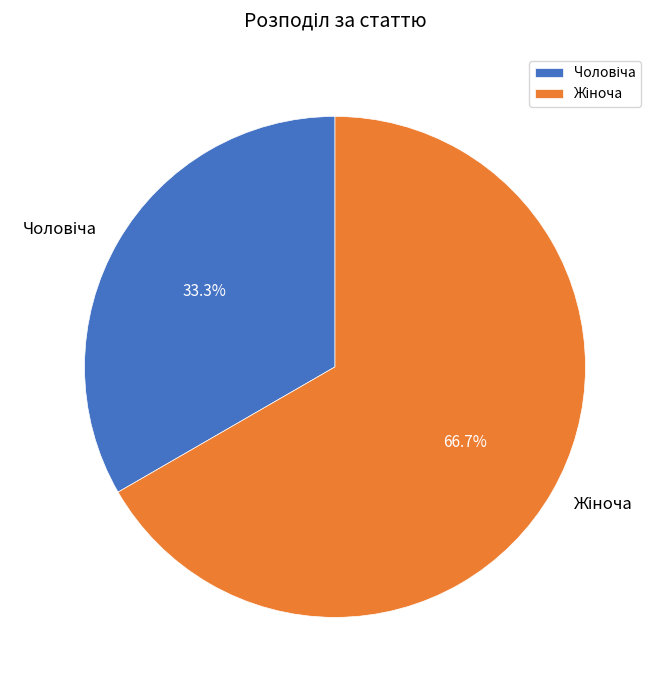

Is there any slice that represents more than half of the pie?

Yes